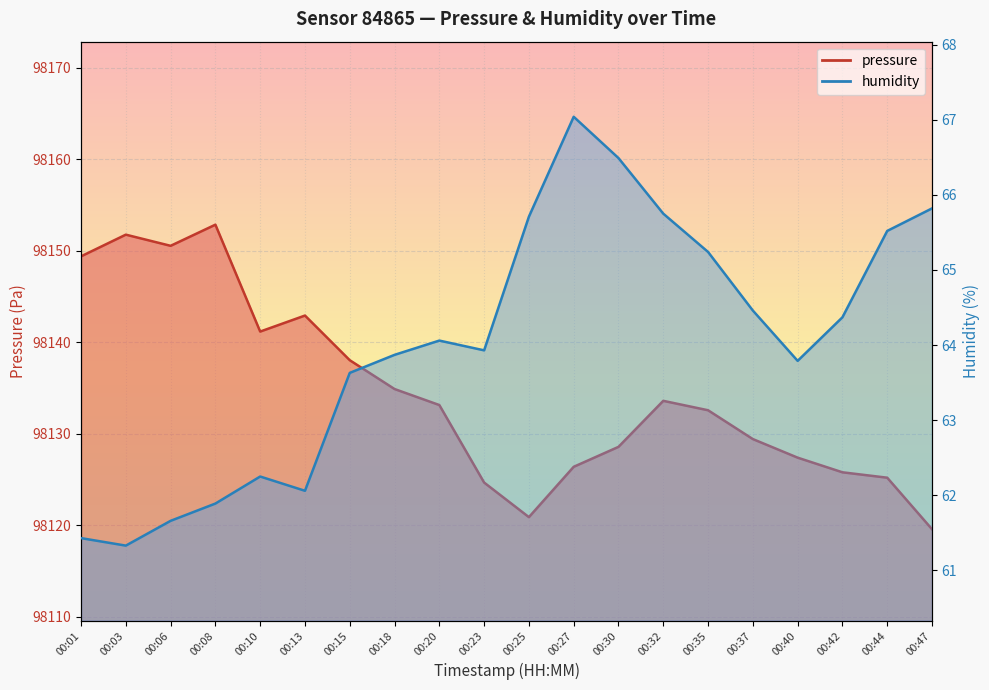

True or false: humidity and pressure intersect in this chart.

False